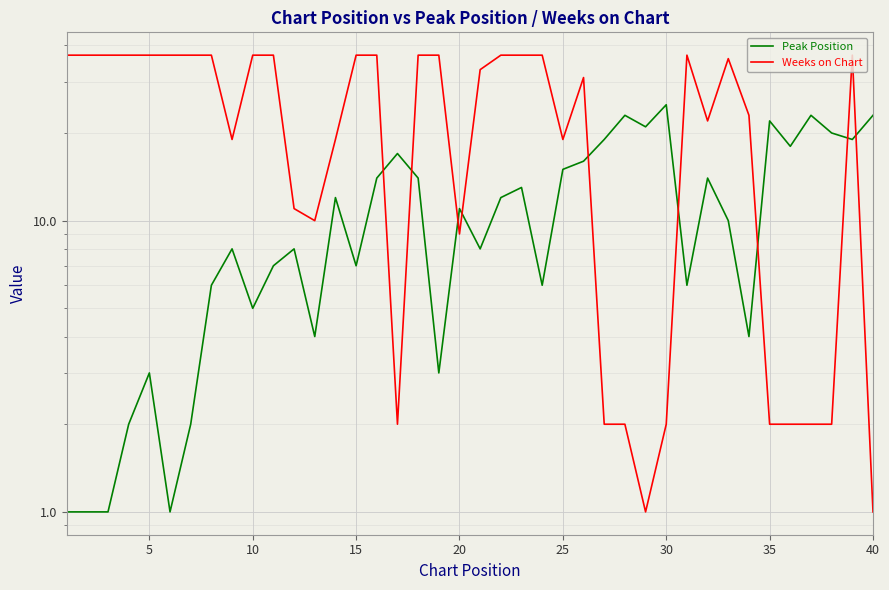

What is the sum of all Peak Position values?

444